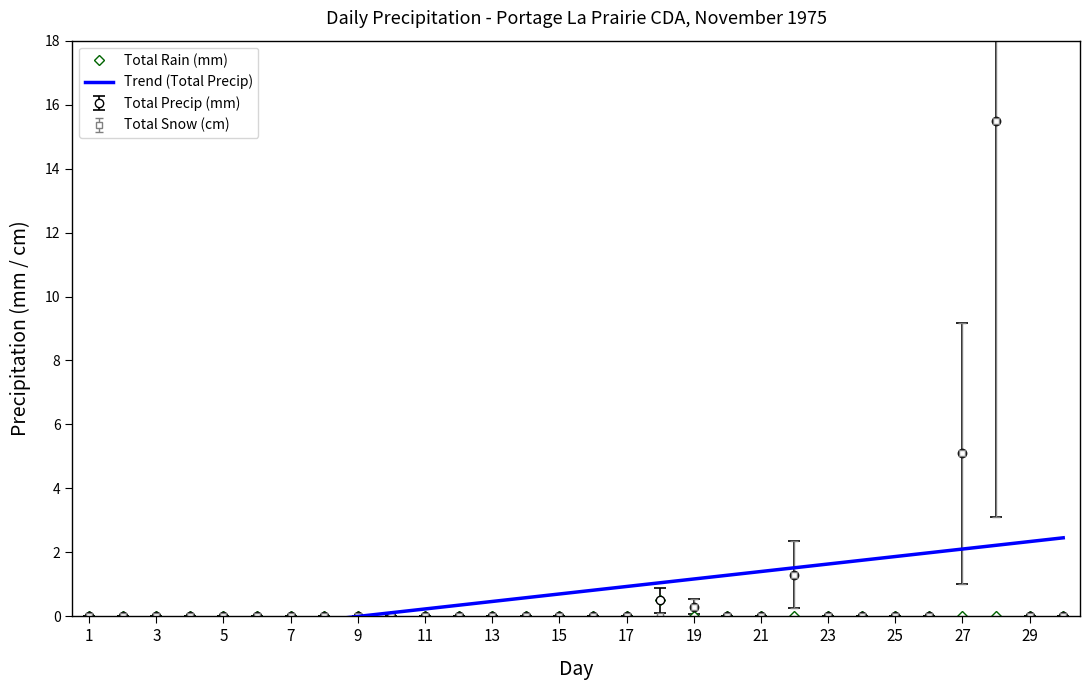

How many positive values does the Total Rain (mm) series have?

1